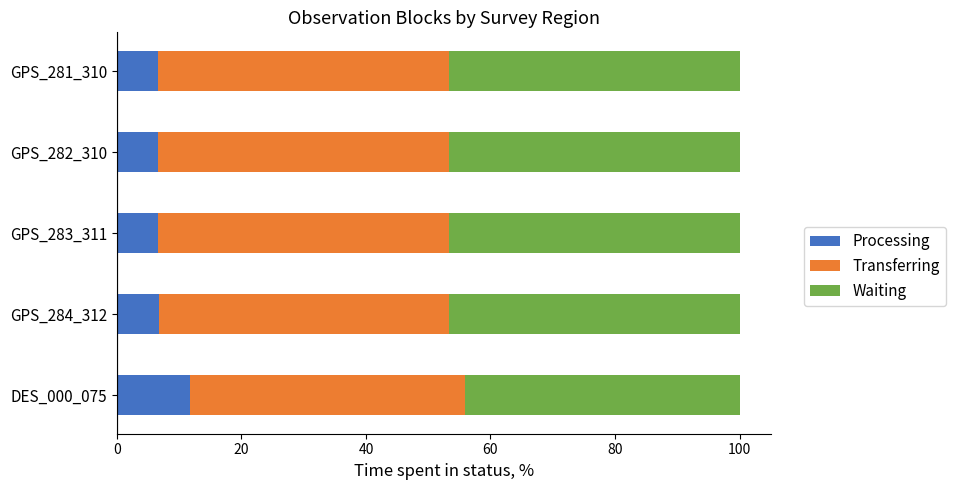

What is the sum of all Processing values?

38.3